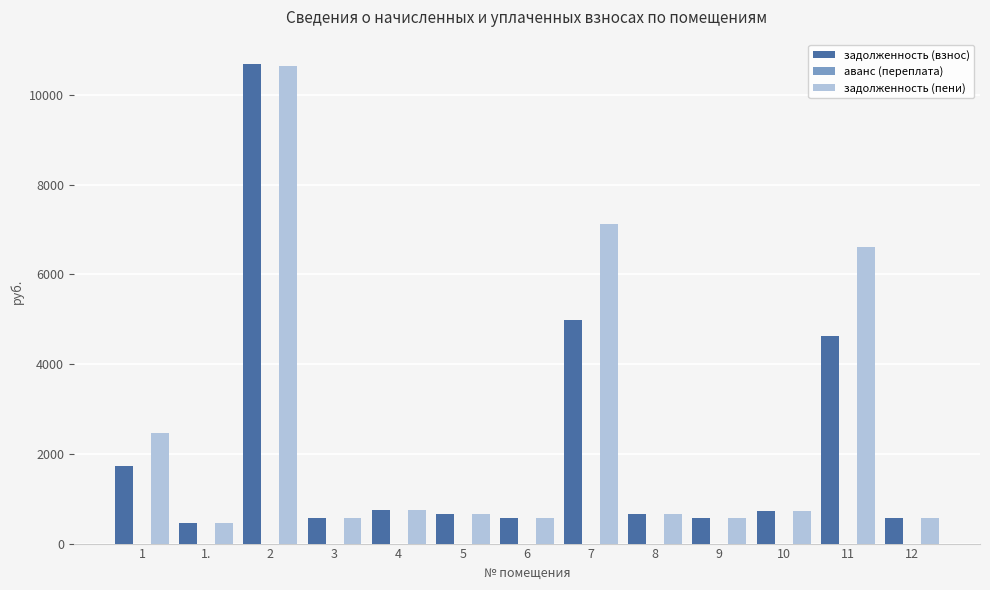

Is the value of задолженность (взнос) at 2 greater than the value of задолженность (пени) at 12?

Yes